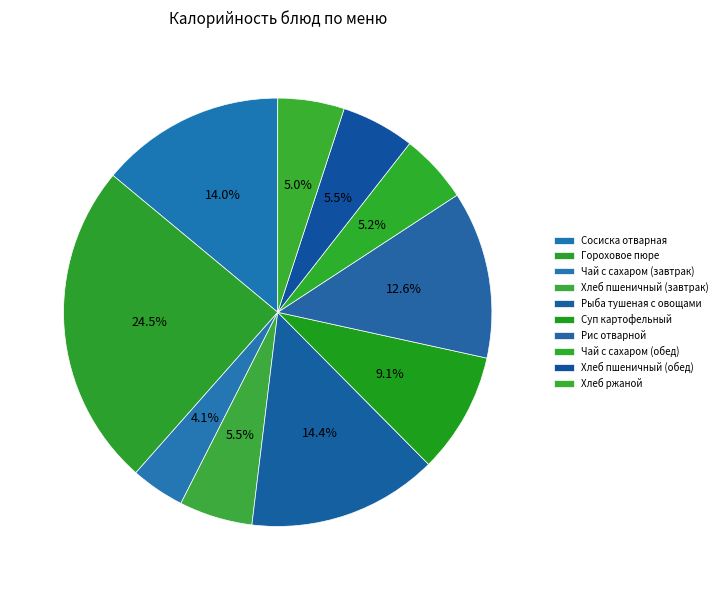

What is the smallest slice in the pie chart?

Чай с сахаром (завтрак)